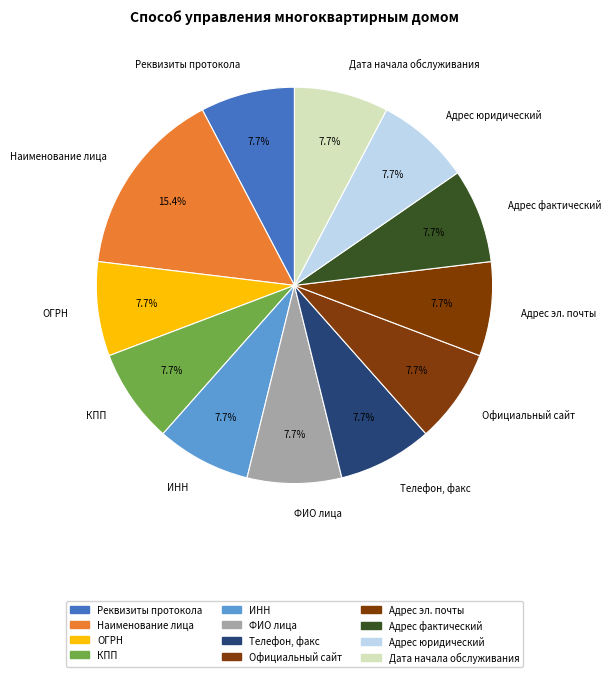

Rank the categories by value from lowest to highest.

Реквизиты протокола общего собрания, ОГРН, КПП, ИНН, ФИО лица имеющего право действовать, Телефон, факс, Официальный сайт в сети интернет, Адрес электронной почты, Адрес фактический, Адрес юридический, Дата начала обслуживания дома, Наименование лица, осуществляющего управление